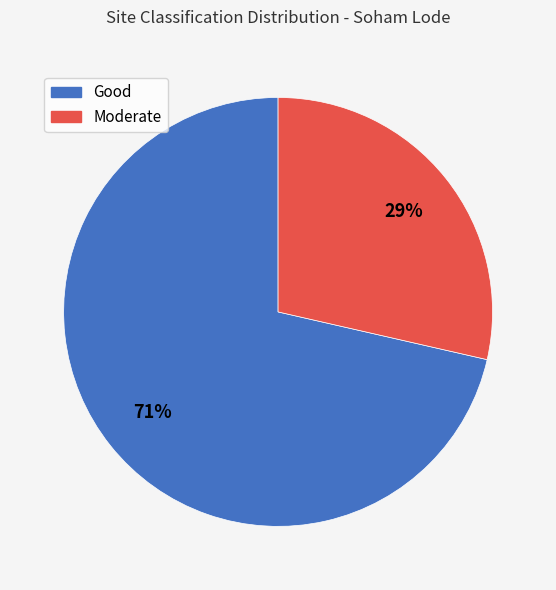

The Moderate slice represents 40% of the pie. True or false?

False